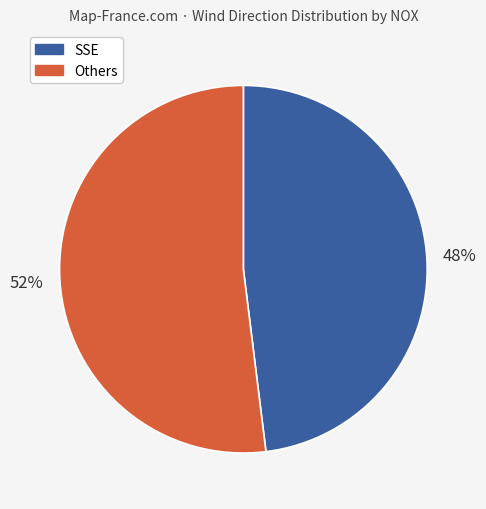

To the nearest percent, what is the difference between the largest and smallest slice percentages?

4%